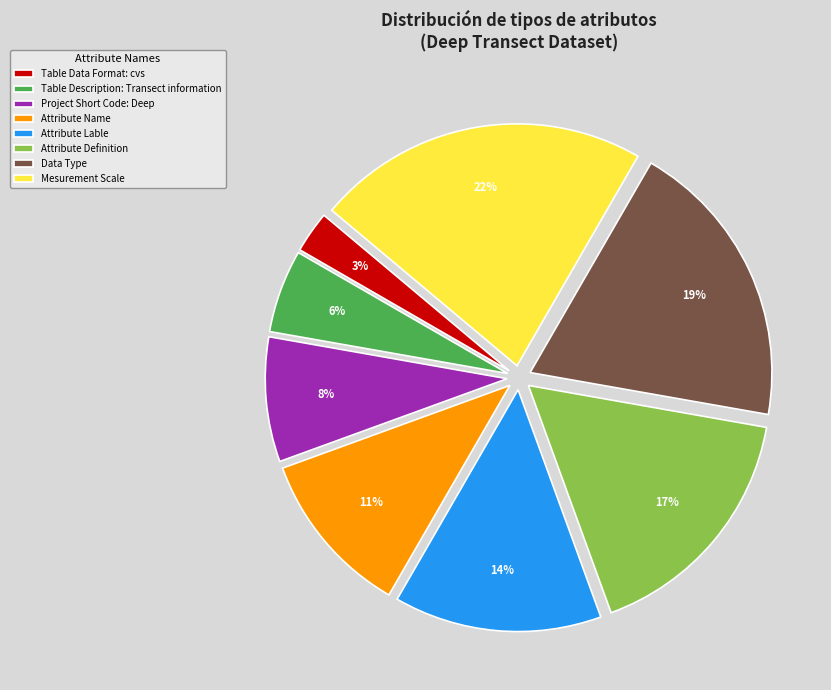

Does Table Description: Transect information represent more than half of the total?

No